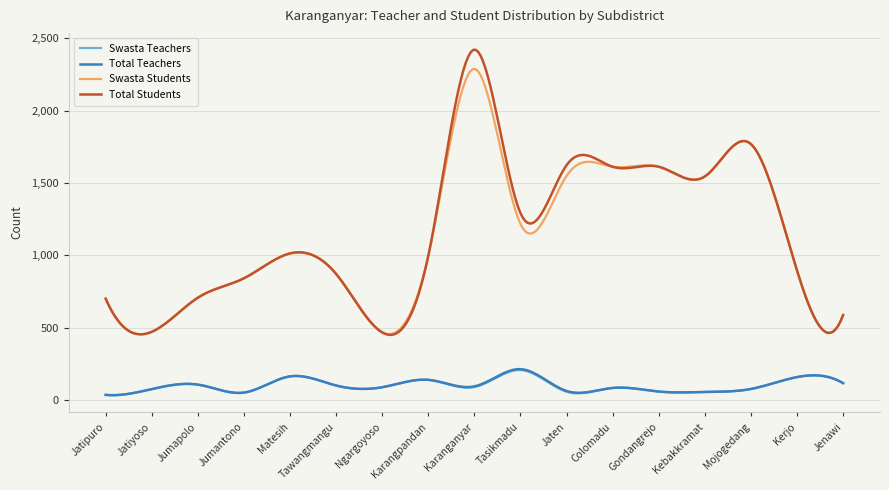

What is the lowest value of the Swasta Teachers series?

34.0